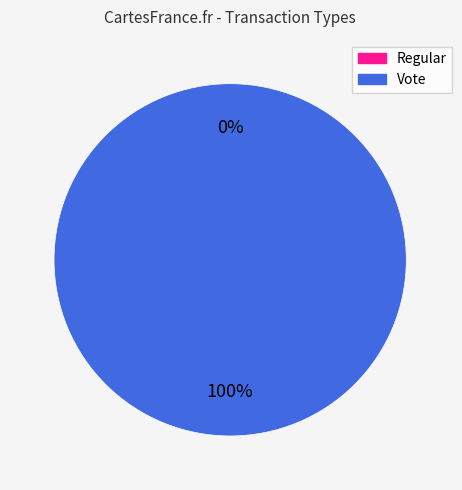

To the nearest percent, what is the difference between the Regular and Vote slice percentages?

100%